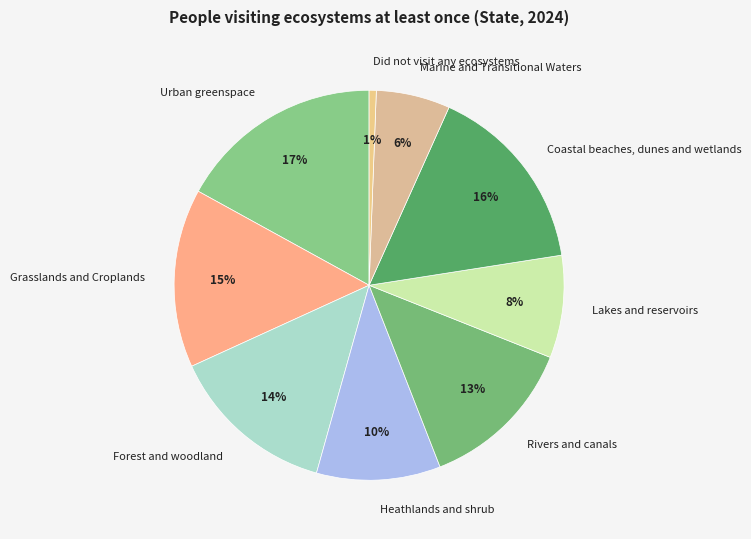

The Heathlands and shrub slice represents 1% of the pie. True or false?

False